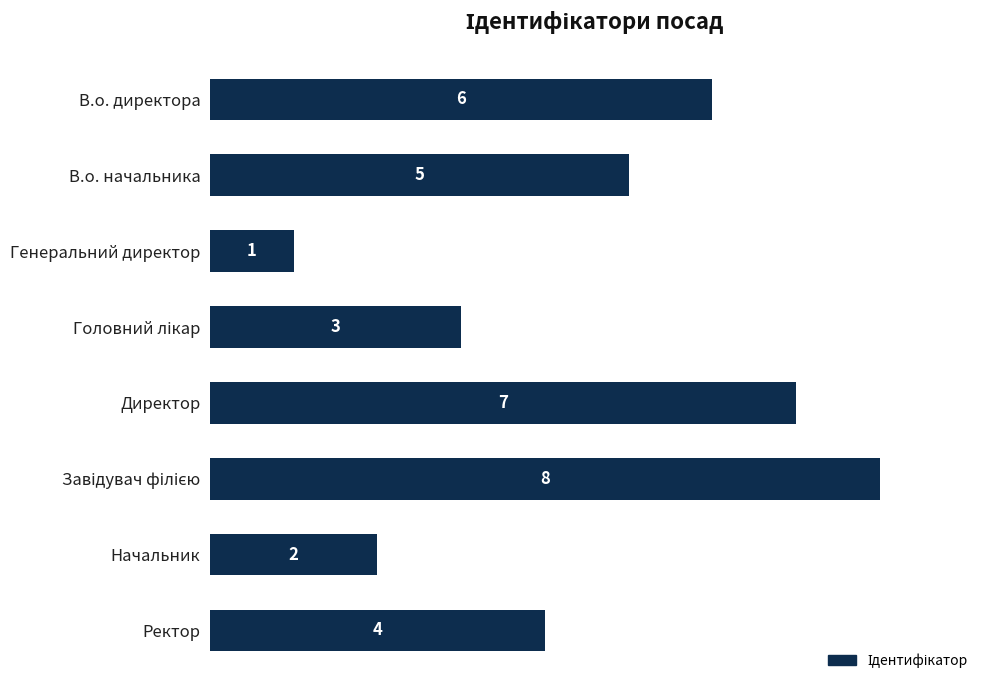

Reading top to bottom, list all the values displayed in this chart.

6	5	1	3	7	8	2	4